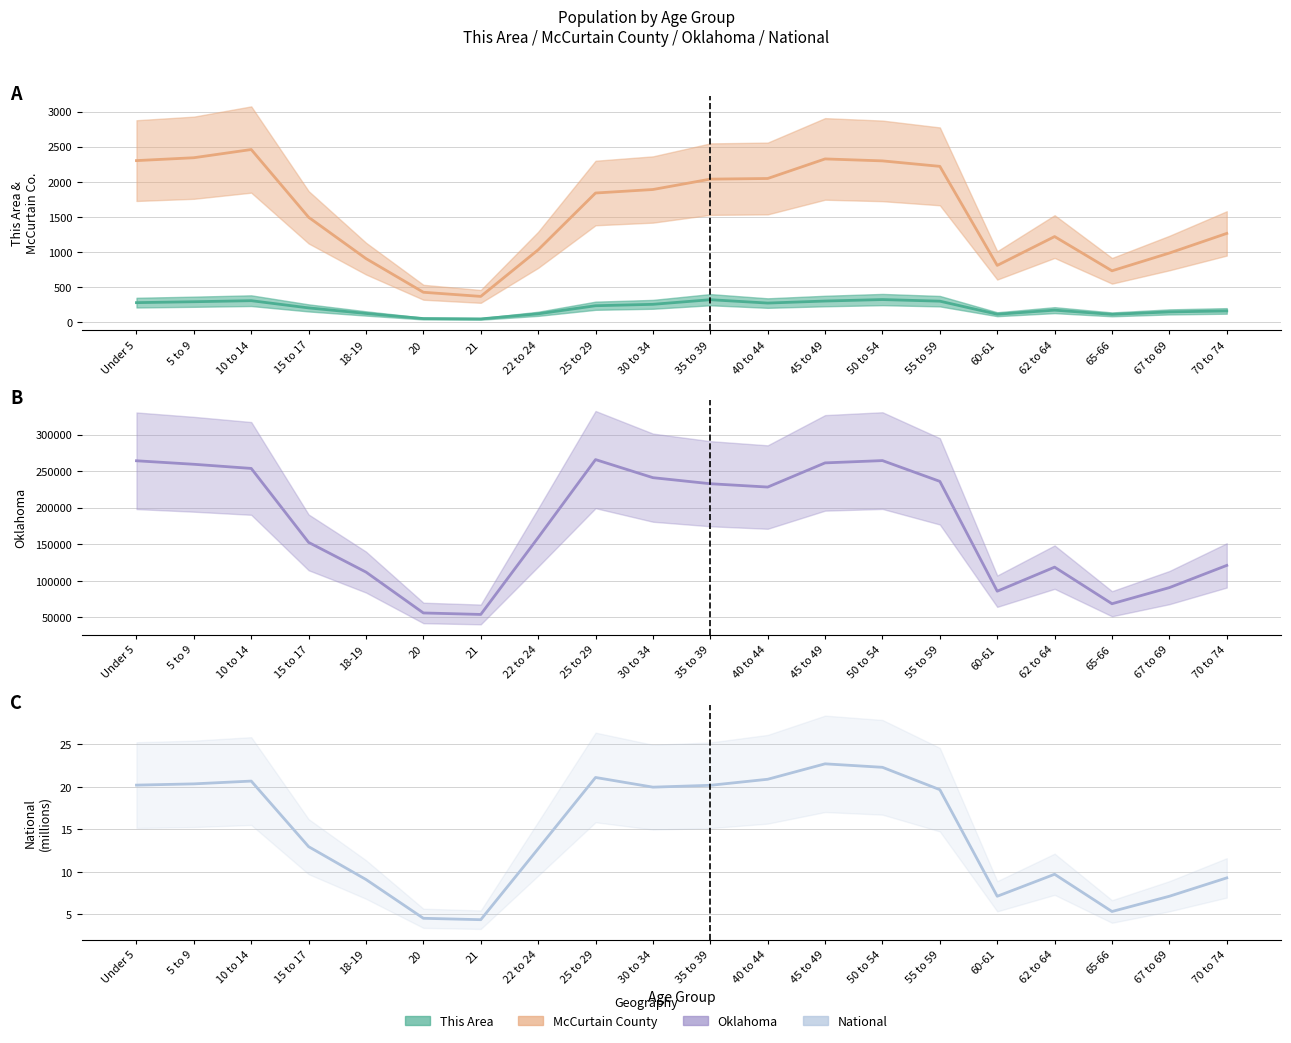

How many interior local peaks does the This Area series have?

4